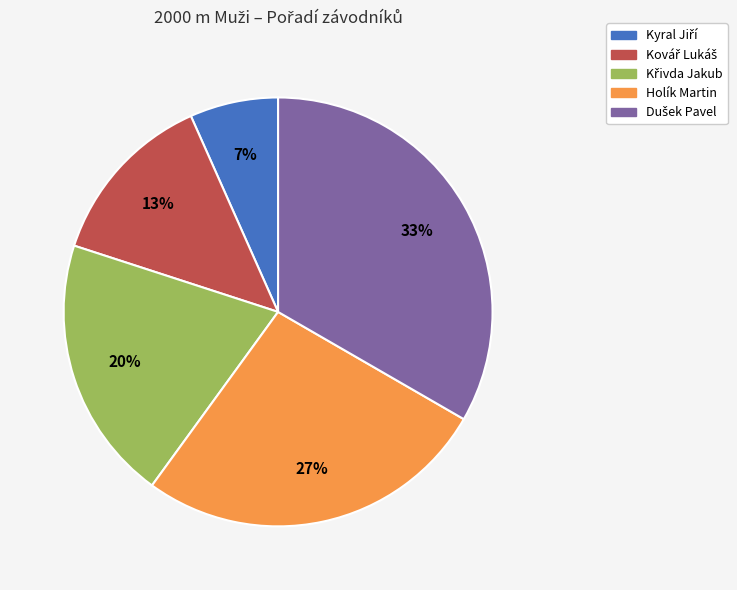

How many slices are in this pie chart?

5